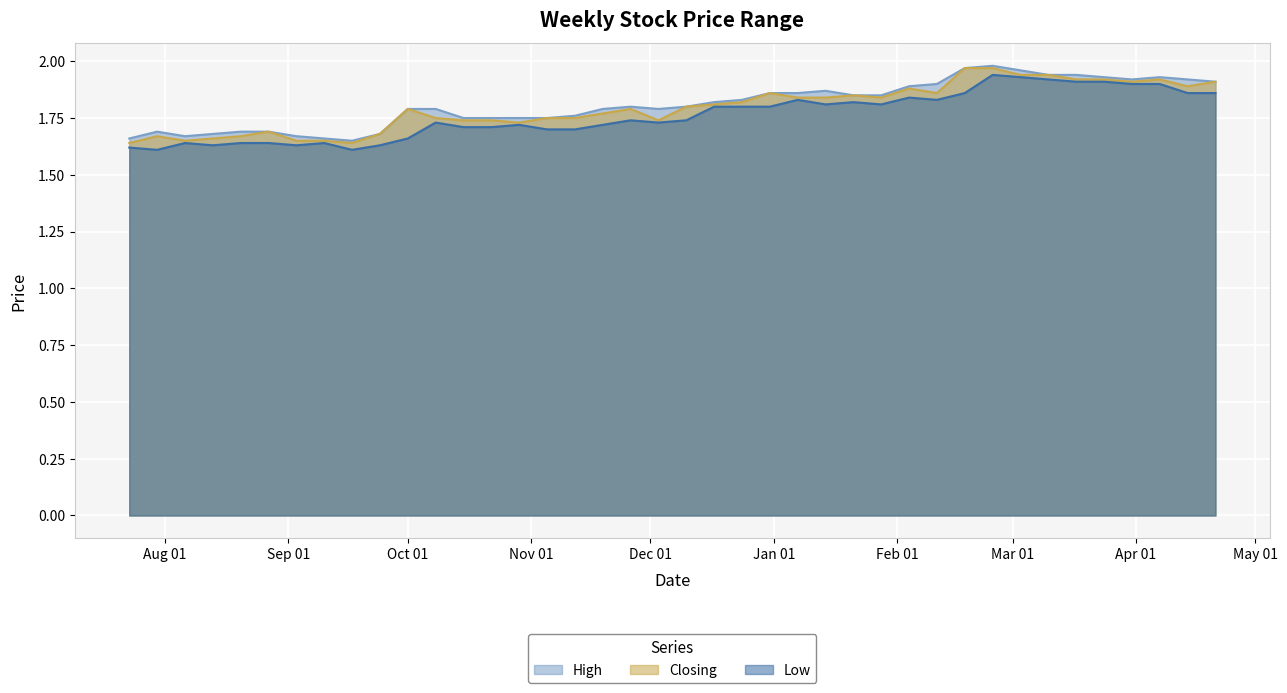

Between 24/03/2024 and 30/07/2023, which is larger?

24/03/2024